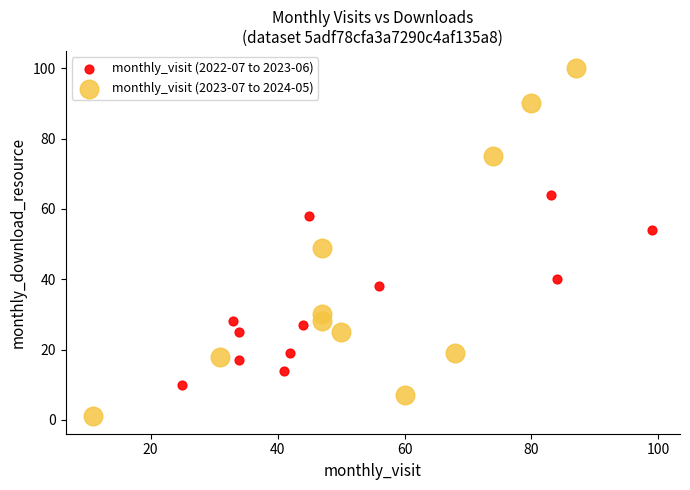

Which series contains the lowest Y value?

monthly_visit (2023-07 to 2024-05)